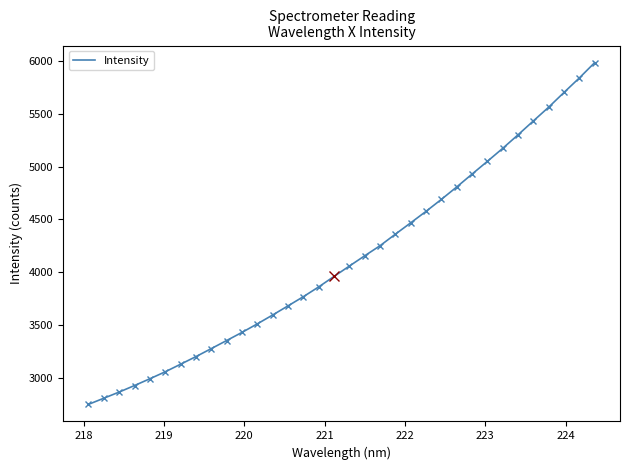

What is the smallest value displayed?

2751.9